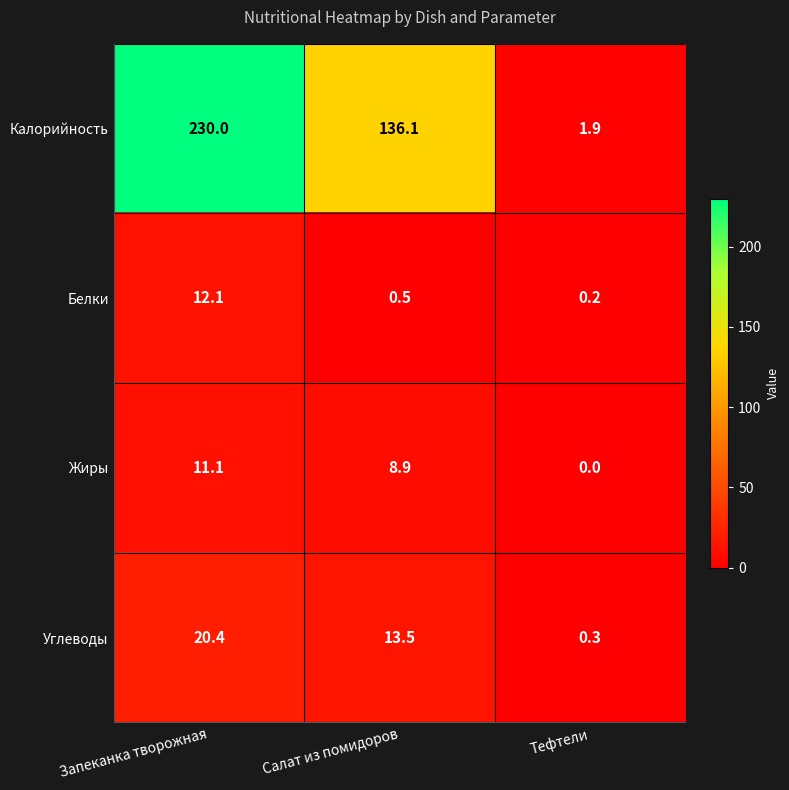

What is the spread (max minus min) of values at Тефтели?

1.9